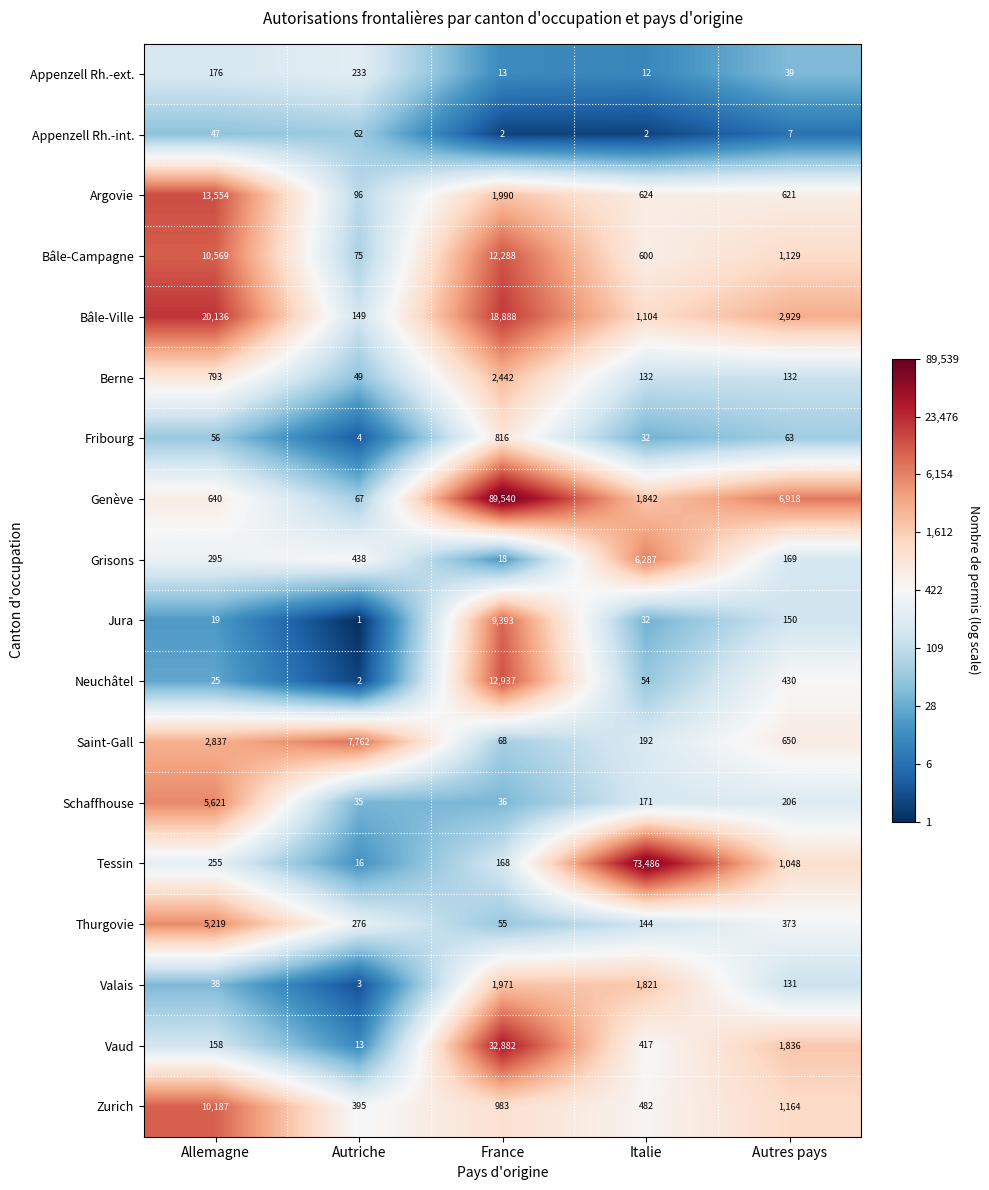

Where does the Zurich series first go above 983?

Allemagne